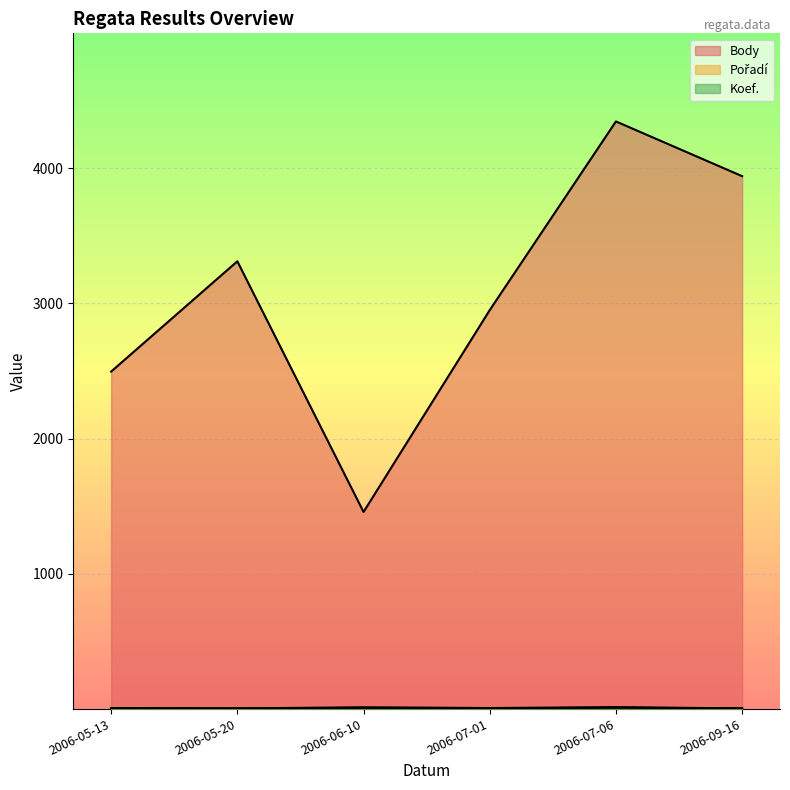

What is the minimum value for Body?

1457